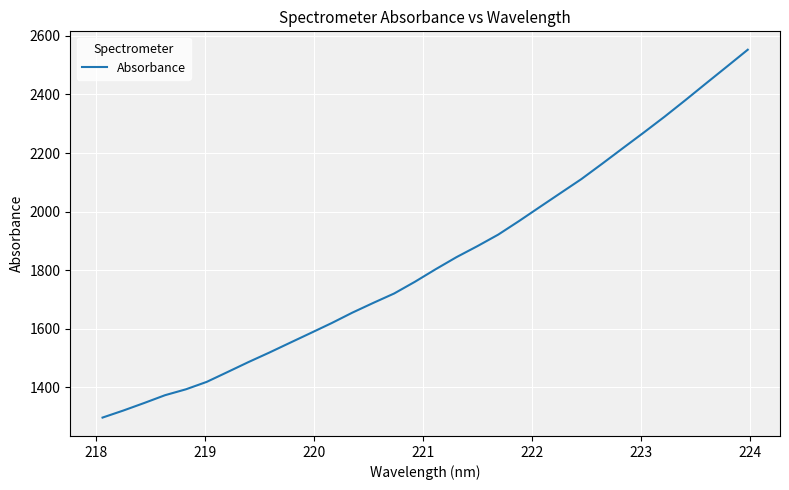

Reading right to left, list all the values displayed in this chart.

2552.9	2495.4	2438.3	2380.6	2324.2	2270.1	2217.0	2163.6	2111.2	2063.5	2015.8	1967.7	1921.4	1882.1	1844.7	1803.5	1760.5	1720.4	1688.3	1655.2	1619.4	1585.6	1552.1	1518.5	1486.1	1452.2	1418.6	1393.2	1373.1	1346.5	1320.8	1296.7